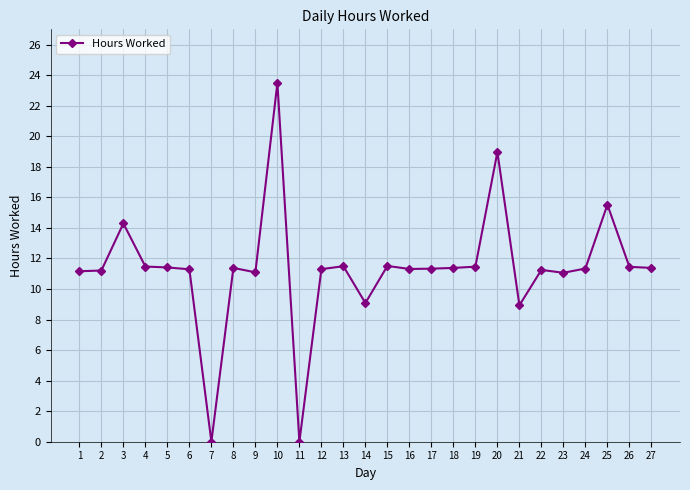

Where is the first local maximum?

3